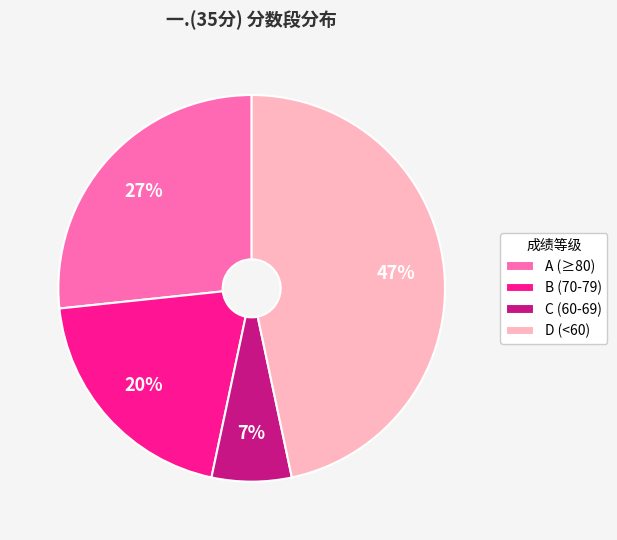

Combined, do C (60-69) and A (≥80) account for over 50%?

No